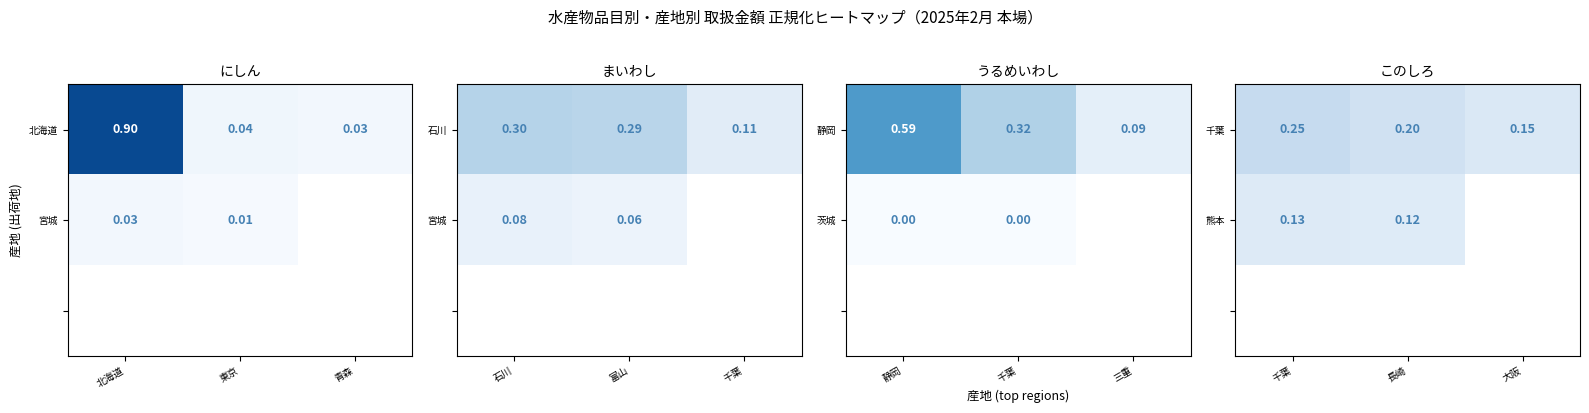

Which category has the lowest value in the 北海道 series?

青森